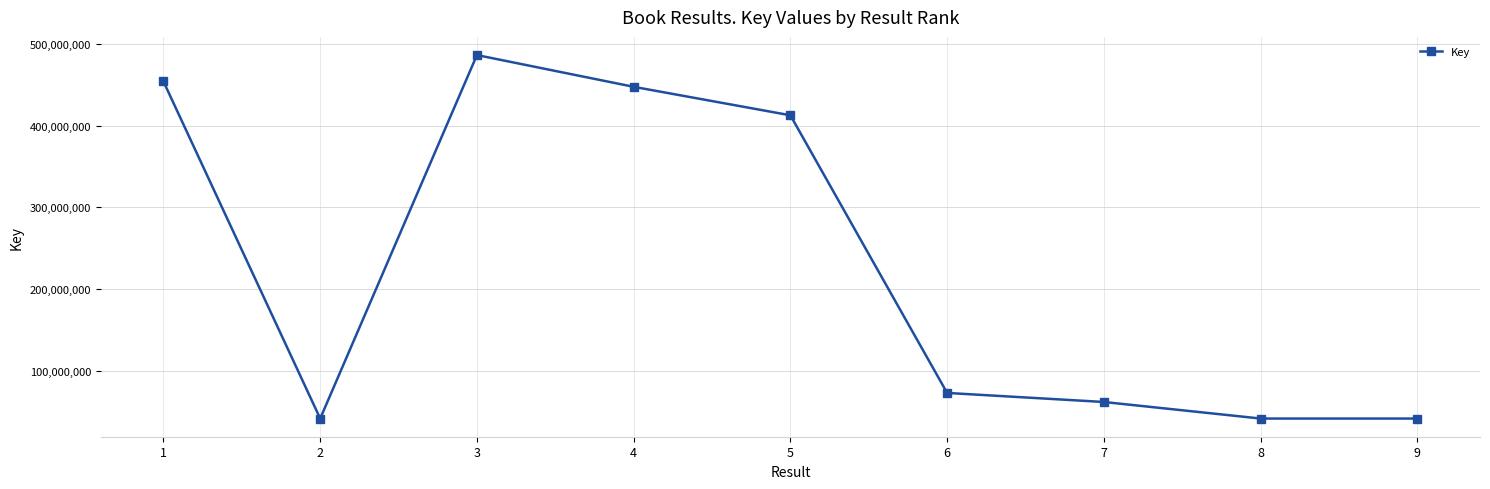

How many interior local peaks (higher than both neighbors) does the data have?

1